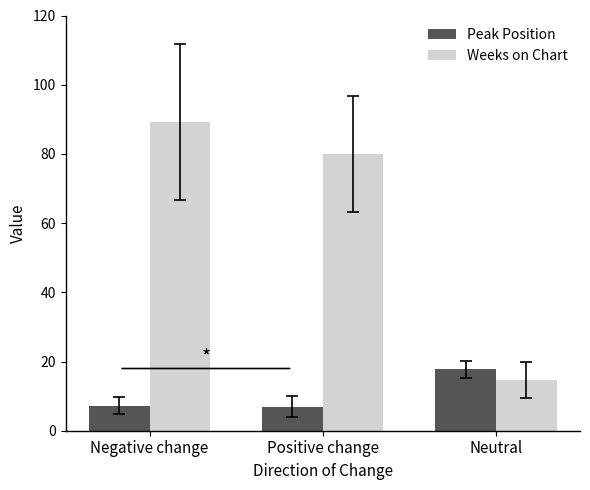

Rank the categories by Weeks on Chart value from lowest to highest.

Neutral, Positive change, Negative change